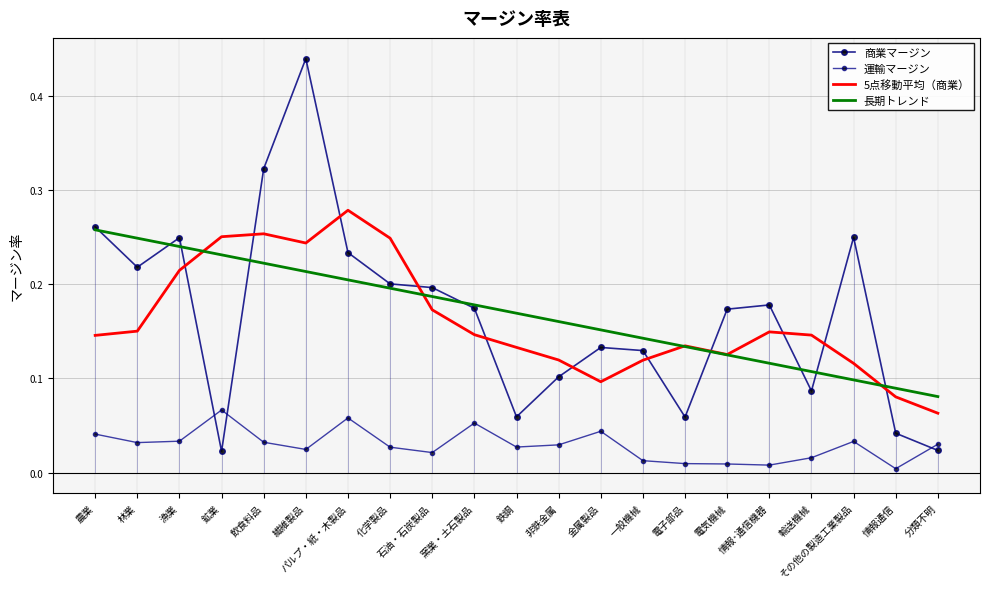

What is the difference between the second highest and second lowest values in the 長期トレンド series?

0.2